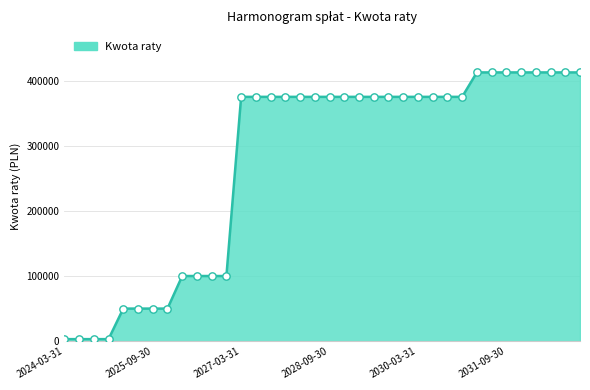

What is the difference between the maximum and minimum values?

409393.0